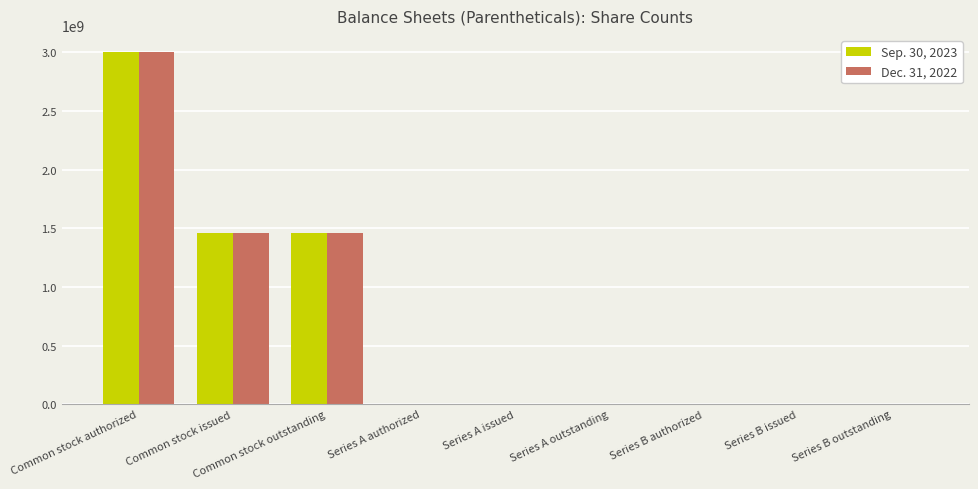

Which category has the highest value across all series?

Common stock authorized